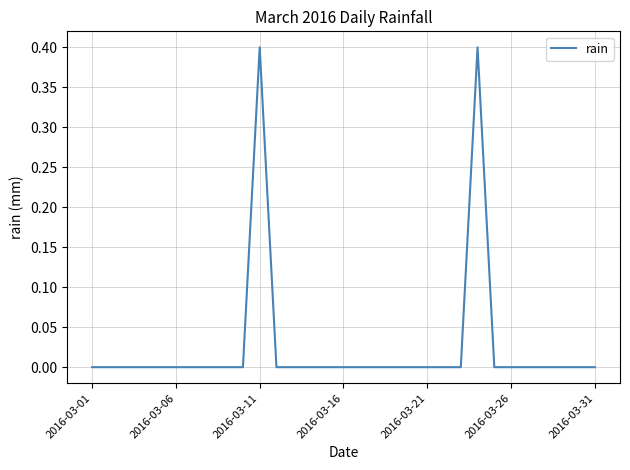

Is this an area chart (filled region under the line)?

No